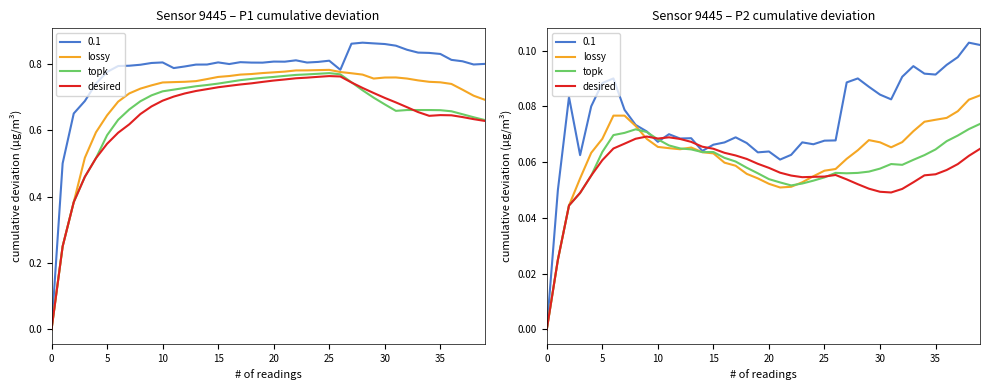

At which category is the sum across all series the highest?

39